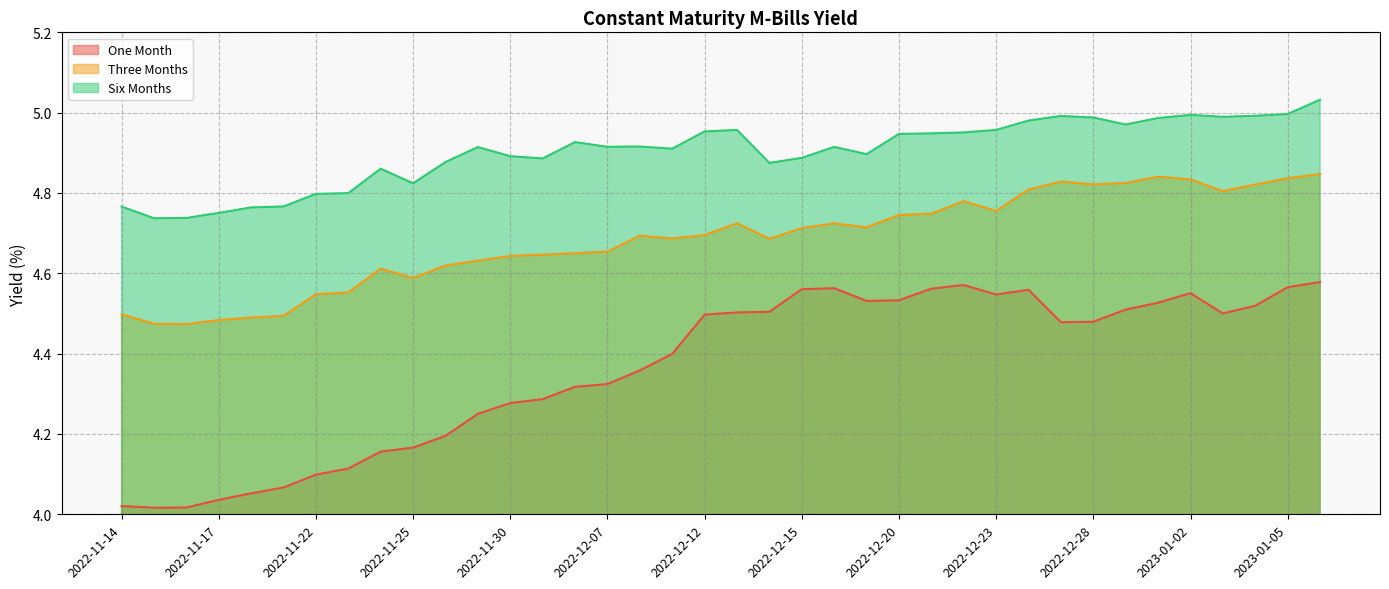

What value does the One Month series have at 2022-12-15?

4.6